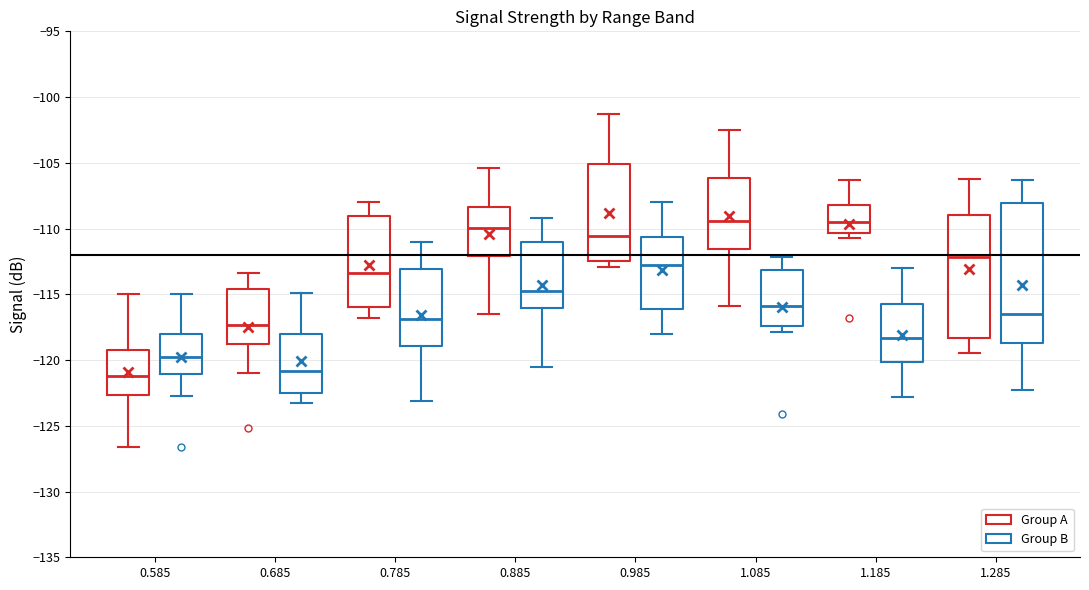

Reading left to right, transcribe this box plot: for each box, give where its median line is, the range the box spans, and where its two whiskers end, as read against the y-axis. The values are not printed on the chart, so give them approximately, as read against the axis.

0.585 (Group A): median -121.0, box -122.5 to -119.0, whiskers -126.5 to -115.0
0.585 (Group B): median -120.0, box -121.0 to -118.0, whiskers -122.5 to -115.0
0.685 (Group A): median -117.5, box -118.5 to -114.5, whiskers -121.0 to -113.5
0.685 (Group B): median -121.0, box -122.5 to -118.0, whiskers -123.5 to -115.0
0.785 (Group A): median -113.5, box -116.0 to -109.0, whiskers -117.0 to -108.0
0.785 (Group B): median -117.0, box -119.0 to -113.0, whiskers -123.0 to -111.0
0.885 (Group A): median -110.0, box -112.0 to -108.5, whiskers -116.5 to -105.5
0.885 (Group B): median -114.5, box -116.0 to -111.0, whiskers -120.5 to -109.0
0.985 (Group A): median -110.5, box -112.5 to -105.0, whiskers -113.0 to -101.5
0.985 (Group B): median -112.5, box -116.0 to -110.5, whiskers -118.0 to -108.0
1.085 (Group A): median -109.5, box -111.5 to -106.0, whiskers -116.0 to -102.5
1.085 (Group B): median -116.0, box -117.5 to -113.0, whiskers -118.0 to -112.0
1.185 (Group A): median -109.5, box -110.5 to -108.0, whiskers -110.5 (just below the box's lower edge) to -106.5
1.185 (Group B): median -118.5, box -120.0 to -116.0, whiskers -123.0 to -113.0
1.285 (Group A): median -112.0, box -118.5 to -109.0, whiskers -119.5 to -106.0
1.285 (Group B): median -116.5, box -118.5 to -108.0, whiskers -122.5 to -106.5